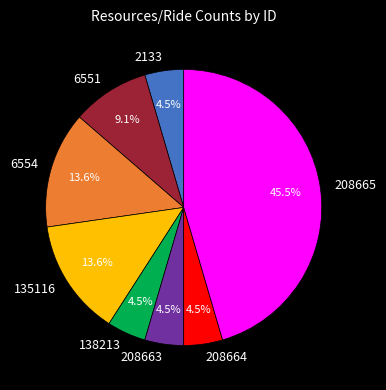

True or false: 208665 accounts for 38% of the total.

False